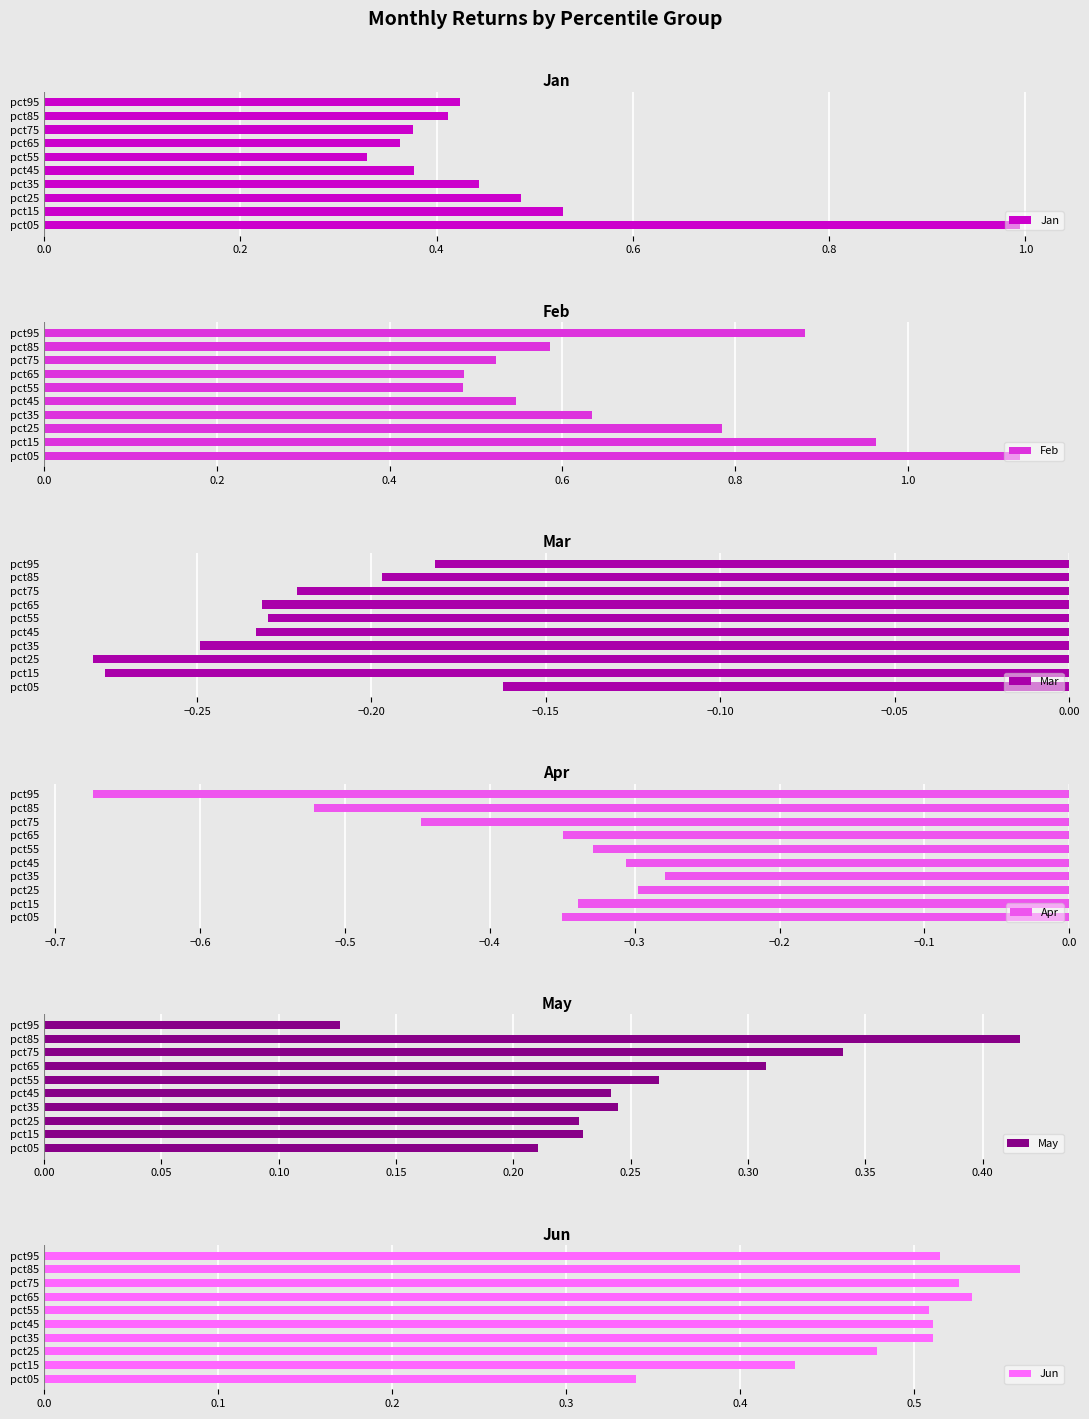

What is the average value of the Feb series?

0.7